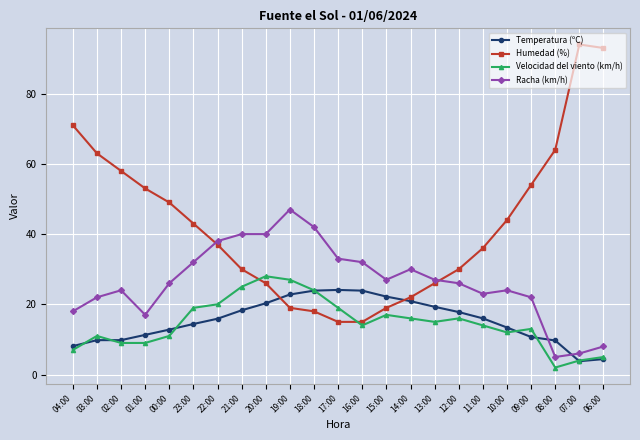

At which label does Humedad (%) reach its peak?

07:00